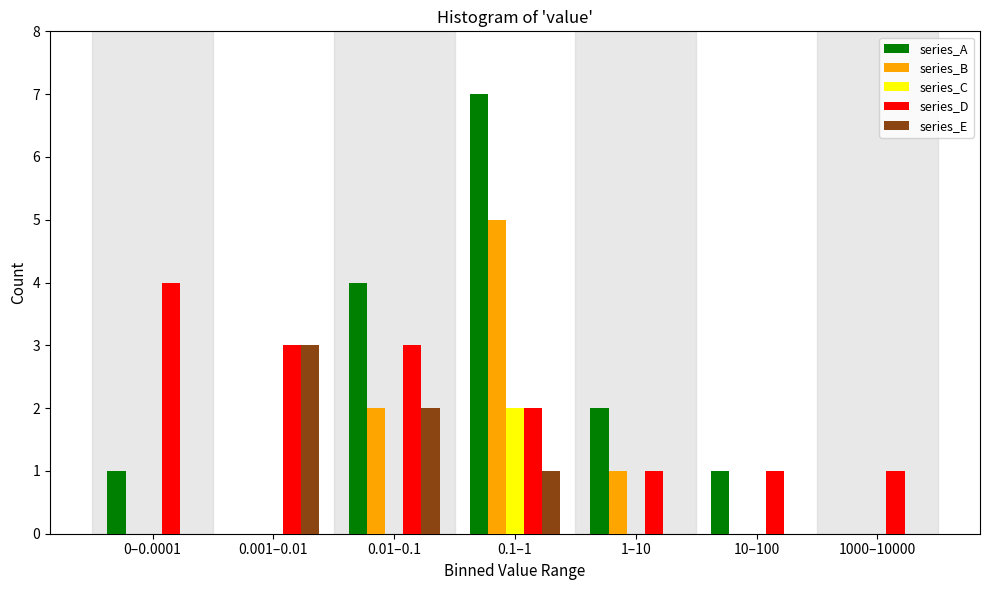

True or false: series_B has a value of 0 at 10–100.

True